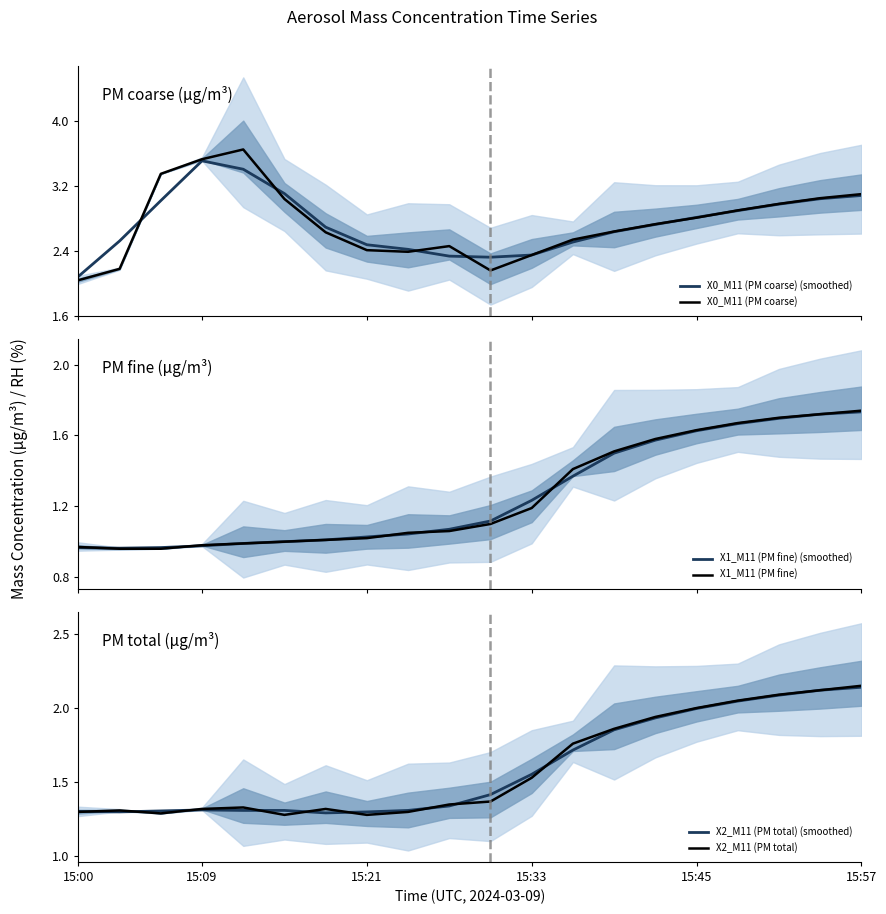

What is the highest value of the X0_M11 (PM coarse) (smoothed) series?

3.5